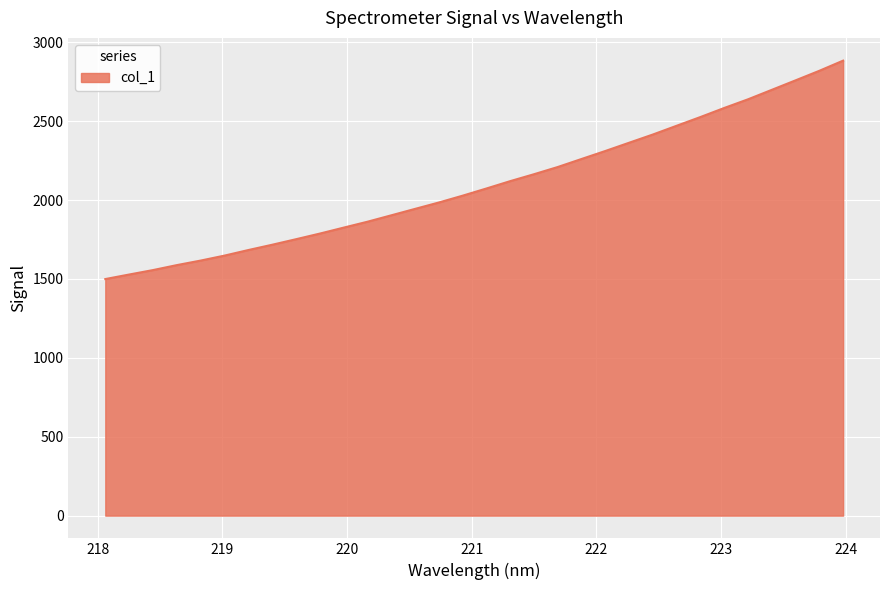

What is the difference between the maximum and minimum values?

1384.4